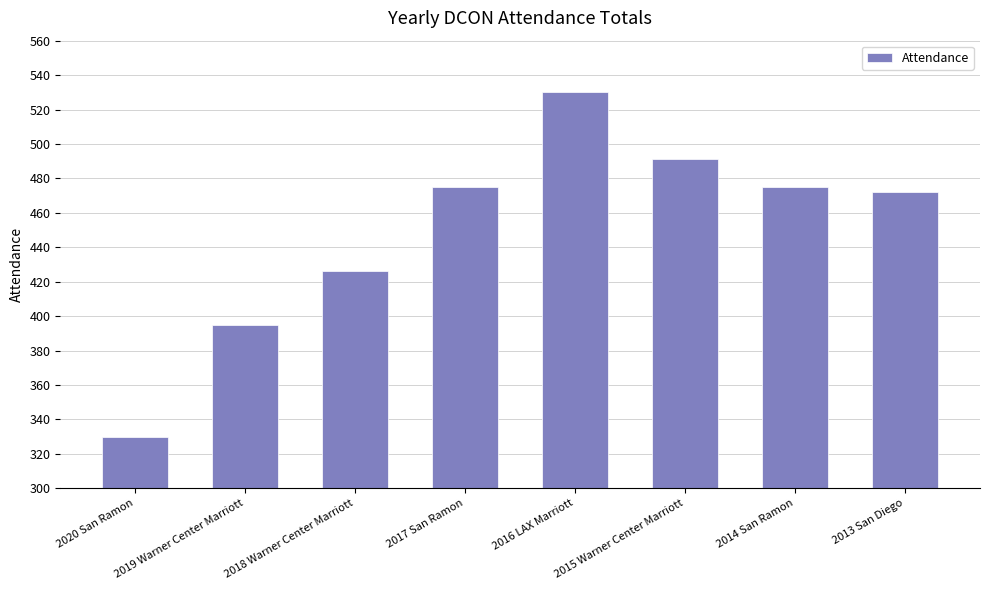

At which category does the chart reach its peak across all series?

2016 LAX Marriott